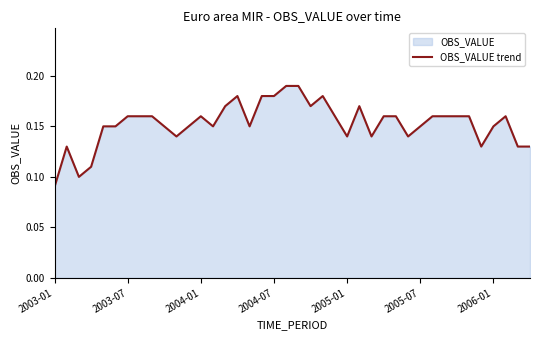

True or false: there are more than 0 points higher than both neighbors.

True